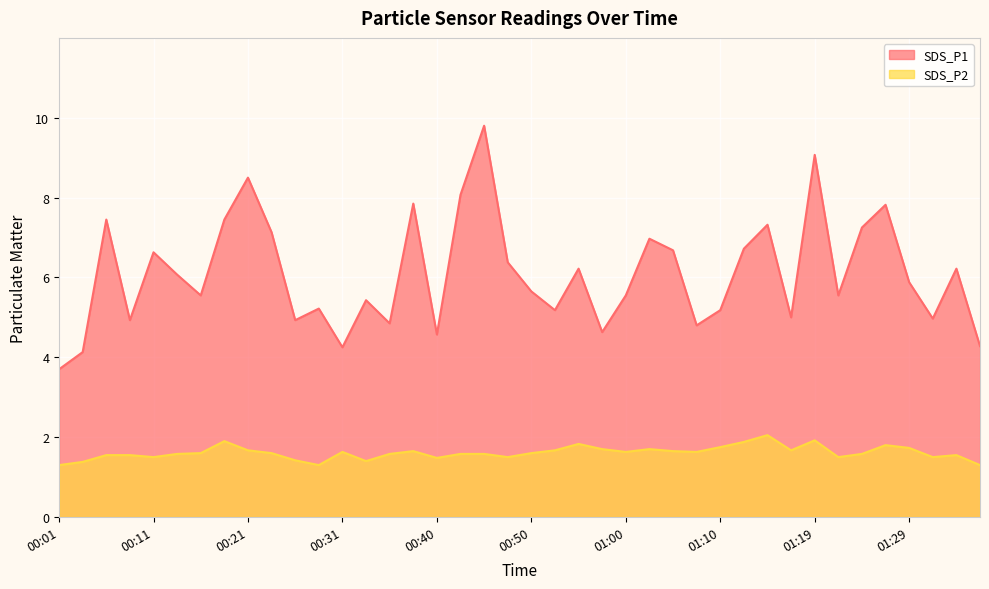

Reading left to right, extract all data points from this chart.

SDS_P1: 00:01=3.7	00:04=4.1	00:06=7.5	00:09=4.9	00:11=6.6	00:14=6.1	00:16=5.5	00:18=7.5	00:21=8.5	00:23=7.1	00:26=4.9	00:28=5.2	00:31=4.2	00:33=5.4	00:35=4.8	00:38=7.8	00:40=4.6	00:43=8.1	00:45=9.8	00:48=6.4	00:50=5.7	00:52=5.2	00:55=6.2	00:57=4.6	01:00=5.5	01:02=7.0	01:05=6.7	01:07=4.8	01:10=5.2	01:12=6.7	01:14=7.3	01:17=5.0	01:19=9.1	01:22=5.5	01:24=7.2	01:27=7.8	01:29=5.9	01:32=5.0	01:34=6.2	01:36=4.3
SDS_P2: 00:01=1.3	00:04=1.4	00:06=1.6	00:09=1.6	00:11=1.5	00:14=1.6	00:16=1.6	00:18=1.9	00:21=1.7	00:23=1.6	00:26=1.4	00:28=1.3	00:31=1.6	00:33=1.4	00:35=1.6	00:38=1.6	00:40=1.5	00:43=1.6	00:45=1.6	00:48=1.5	00:50=1.6	00:52=1.7	00:55=1.8	00:57=1.7	01:00=1.6	01:02=1.7	01:05=1.6	01:07=1.6	01:10=1.8	01:12=1.9	01:14=2.0	01:17=1.7	01:19=1.9	01:22=1.5	01:24=1.6	01:27=1.8	01:29=1.7	01:32=1.5	01:34=1.6	01:36=1.3